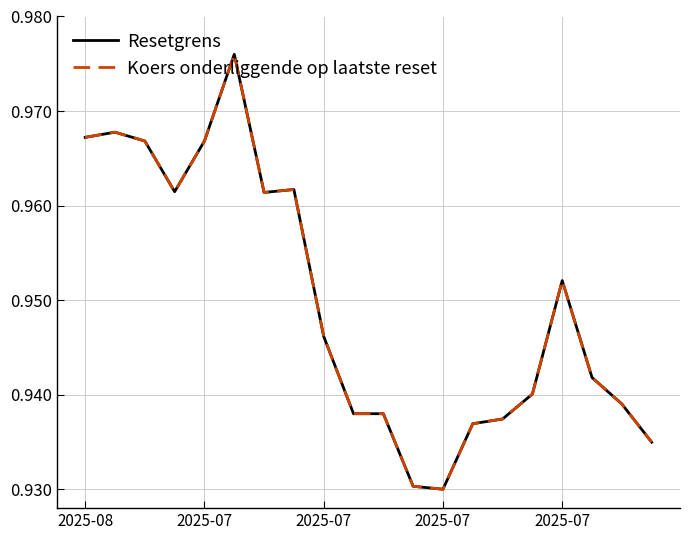

How many lines are shown in the chart?

2